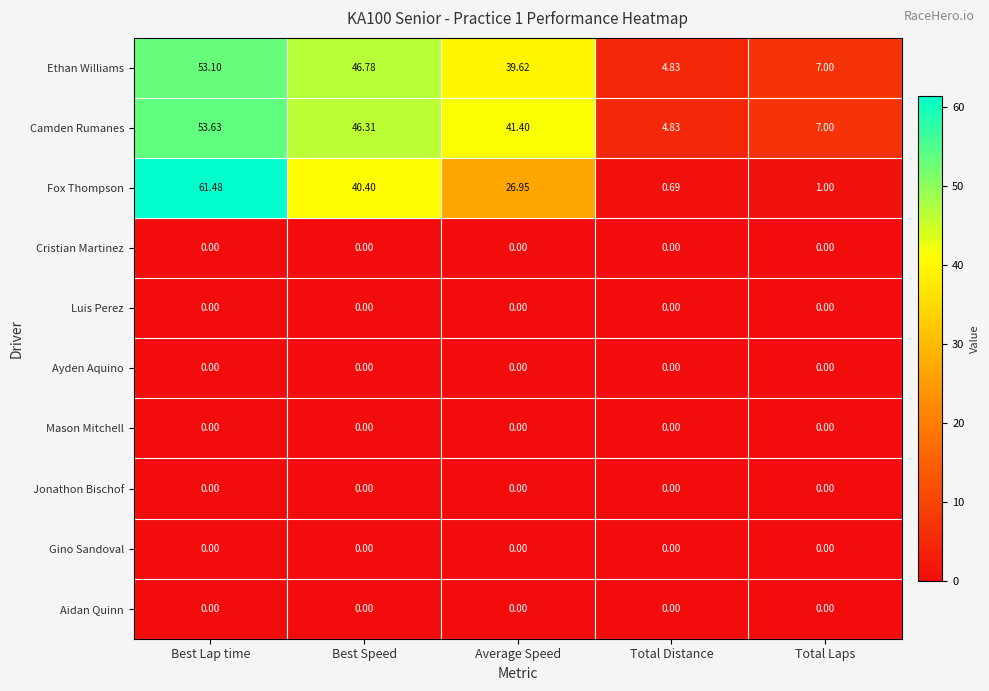

Which category has the lowest value in the Ethan Williams series?

Total Distance